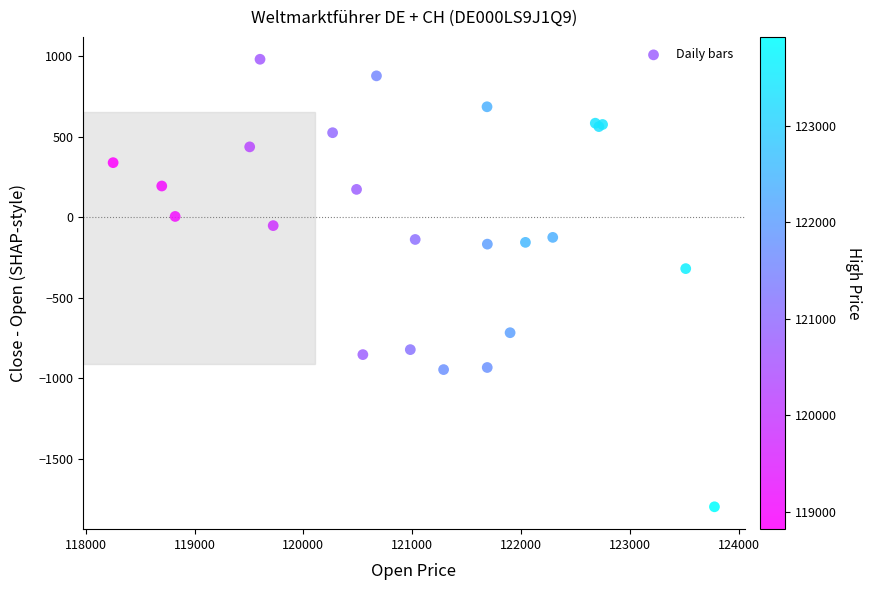

What Y value in the scatter plot is closest to -409?

-320